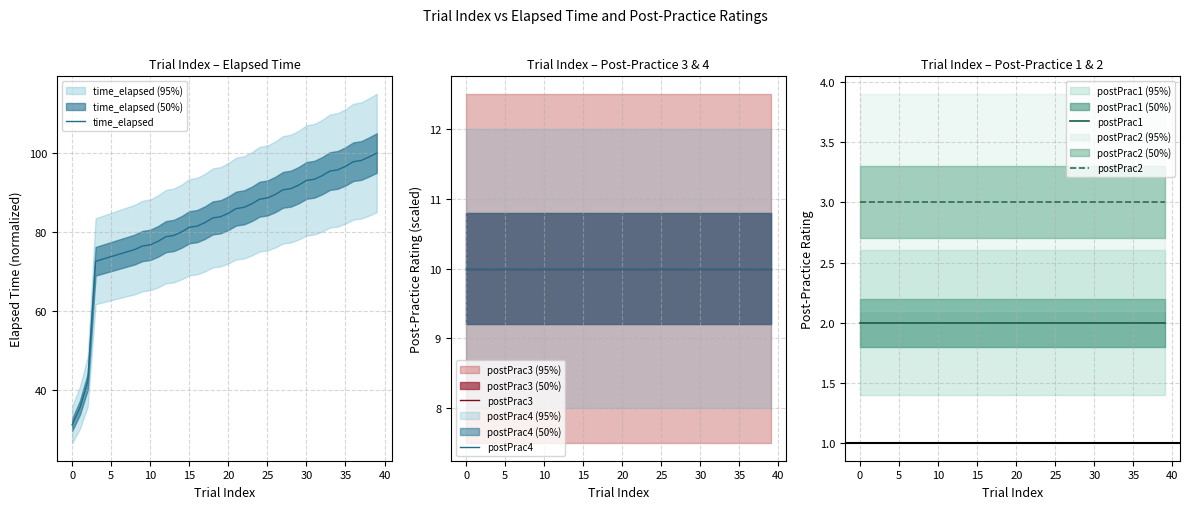

Which series changed the most between 16 and 24?

time_elapsed